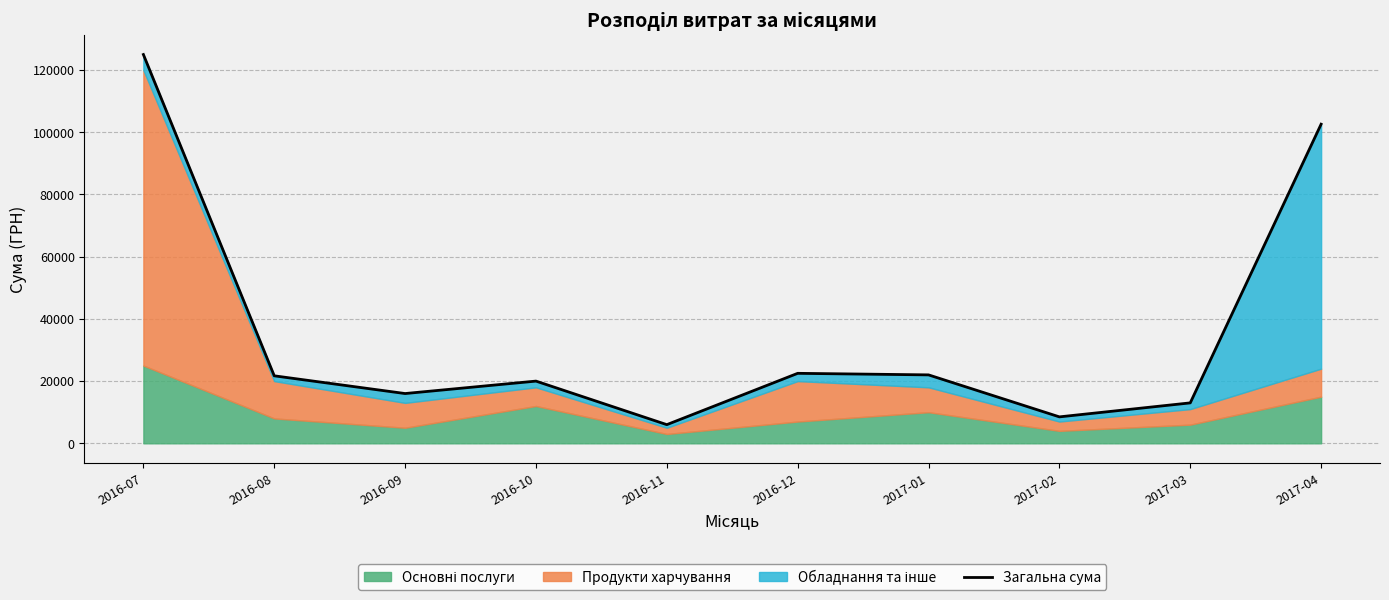

How many data points does each series have?

10